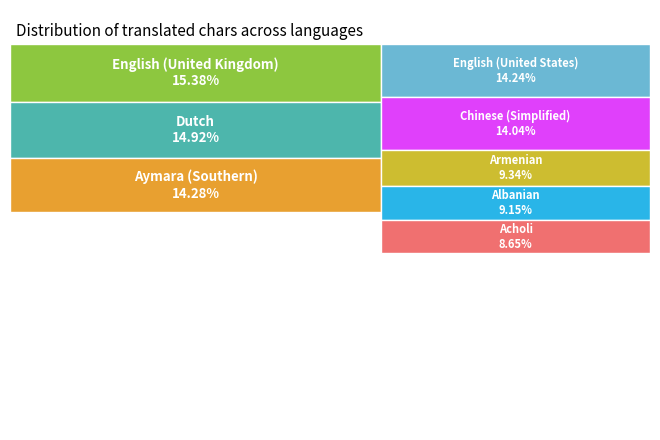

Which category has the biggest portion of the pie?

English (United Kingdom)